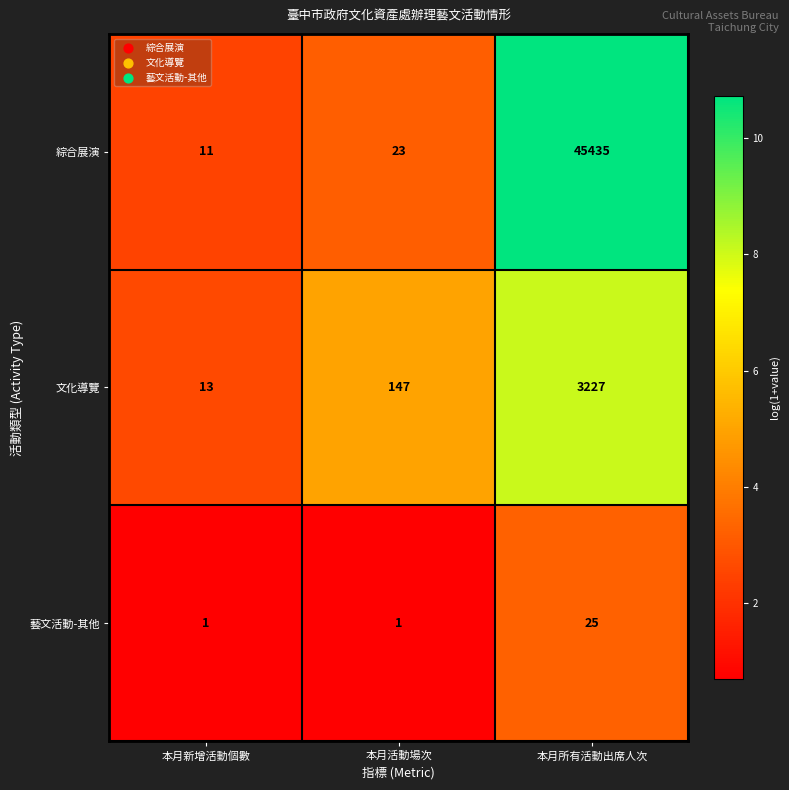

Rank the series by their maximum value, from highest to lowest.

綜合展演, 文化導覽, 藝文活動-其他